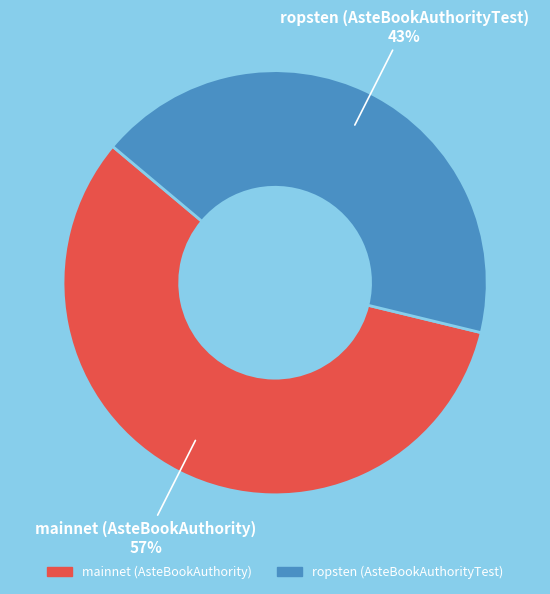

To the nearest percent, what is the average slice percentage?

50%